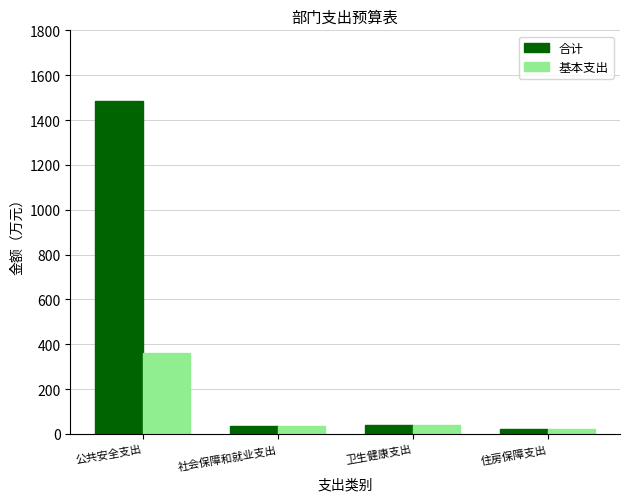

Count the number of categories in the chart.

4